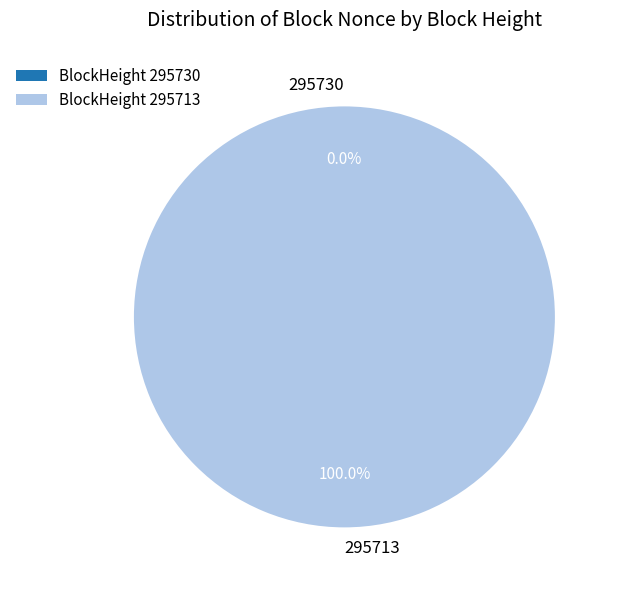

What is the majority slice?

295713